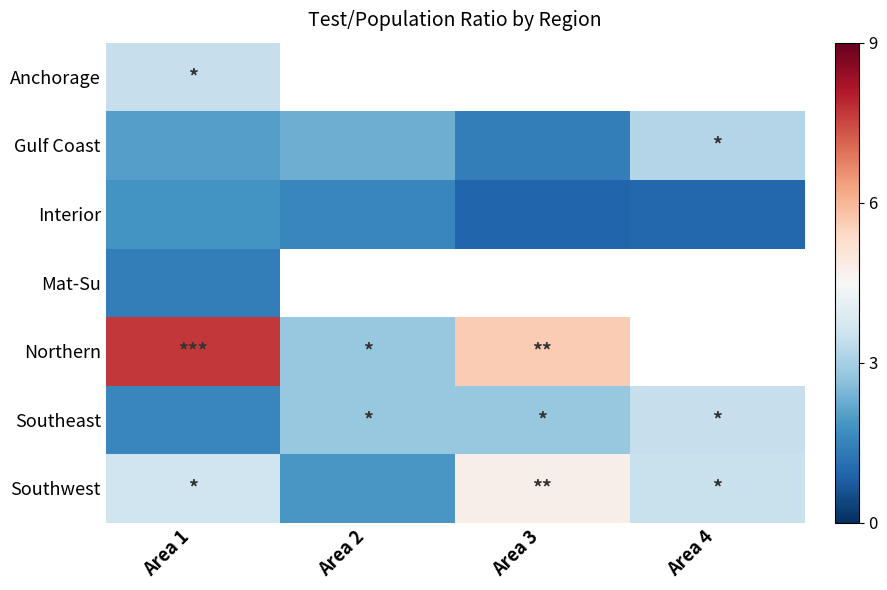

Where does the Interior series first go above 1?

Area 1